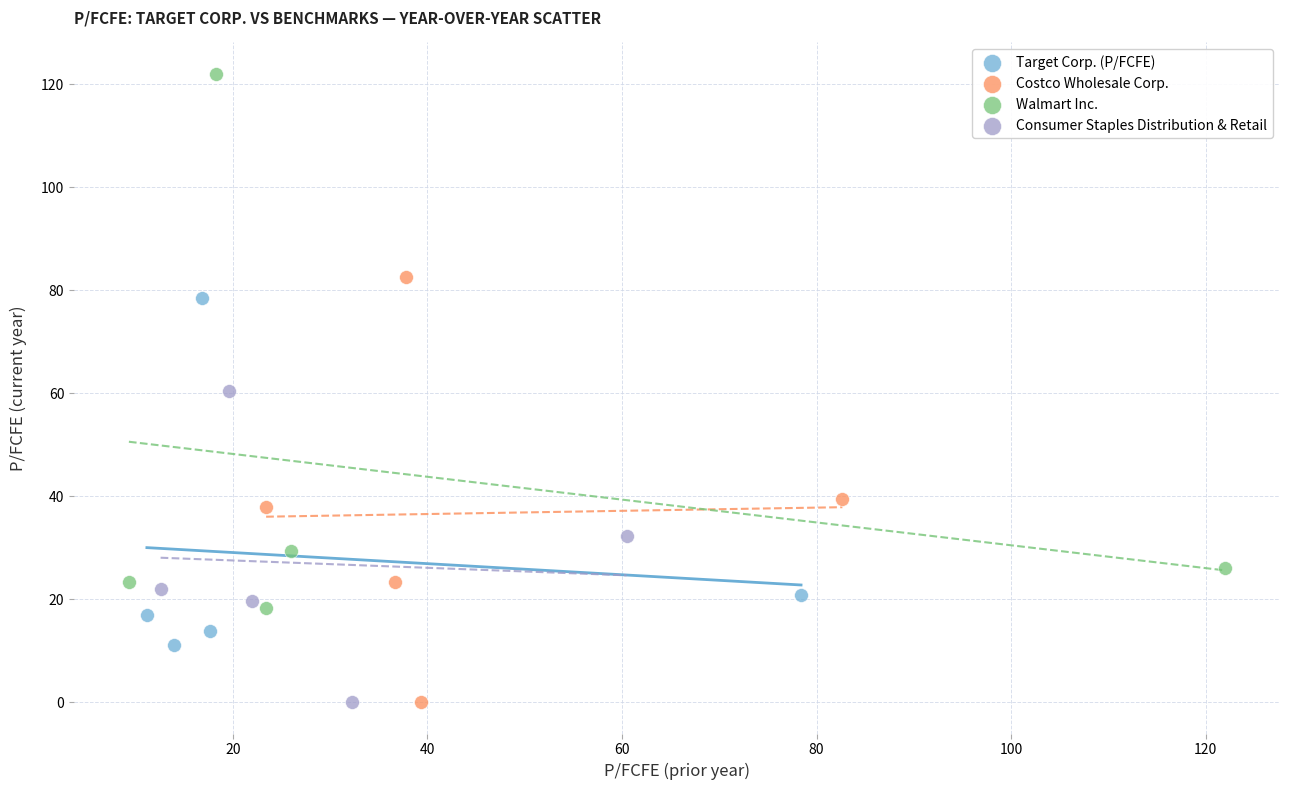

Which series has the widest spread of Y values?

Walmart Inc.